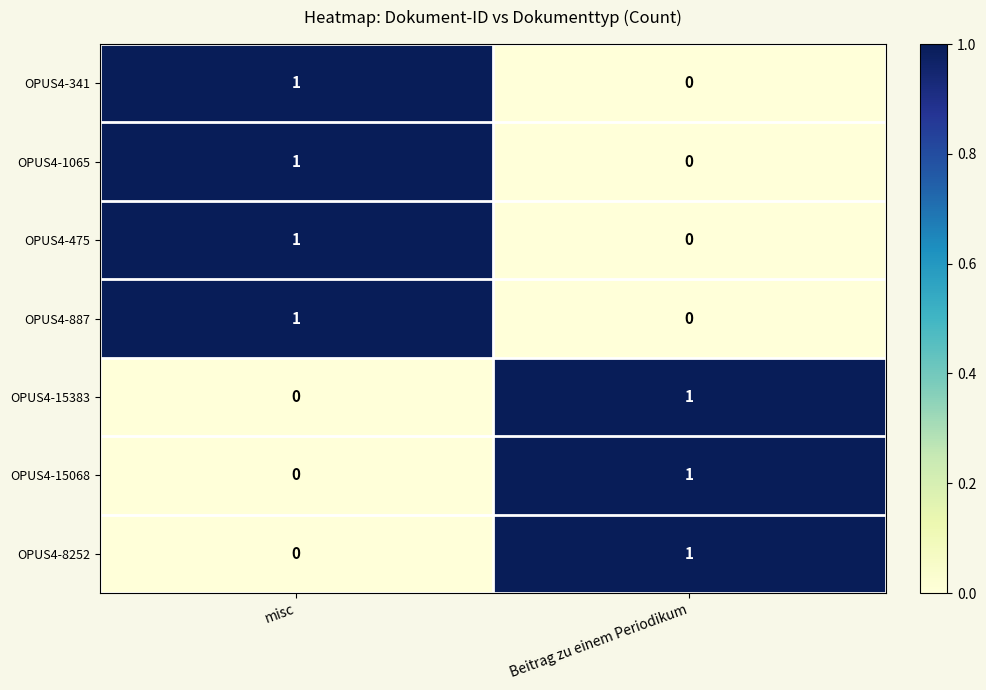

Is it true that OPUS4-15068 equals 2 at Beitrag zu einem Periodikum?

False